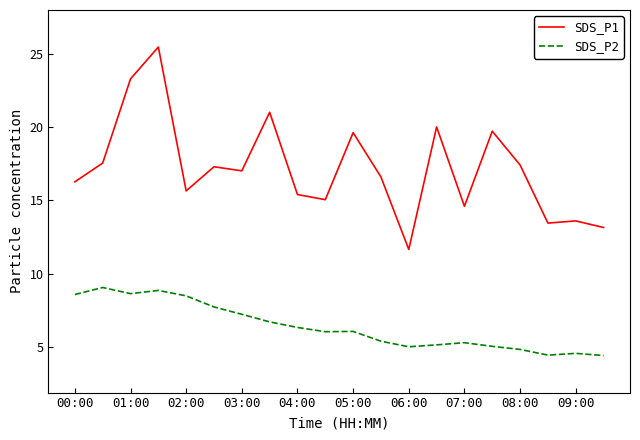

Which series has the largest total across all categories?

SDS_P1